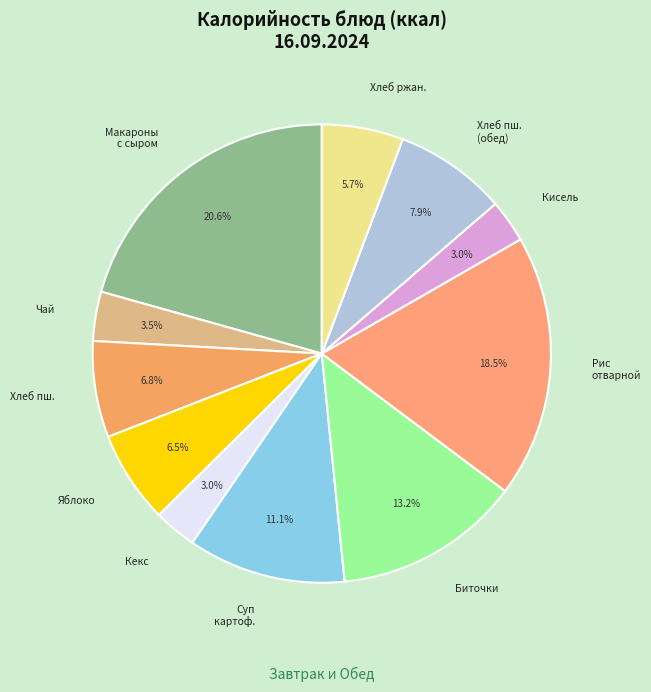

To the nearest percent, what is the average slice percentage?

9%